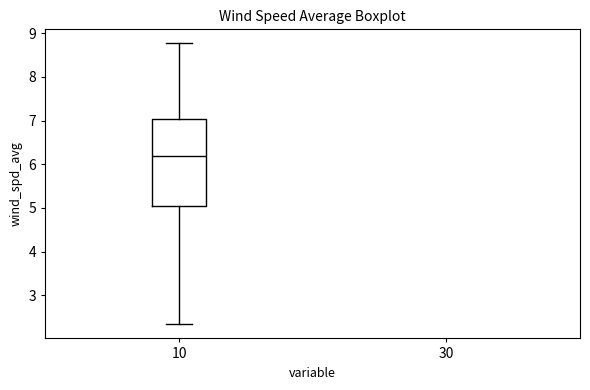

Transcribe this box plot: give where the median line is, the range the box spans, and where the two whiskers end, as read against the y-axis. The values are not printed on the chart, so give them approximately, as read against the axis.

median 6.2, box 5.0 to 7.0, whiskers 2.3 to 8.8